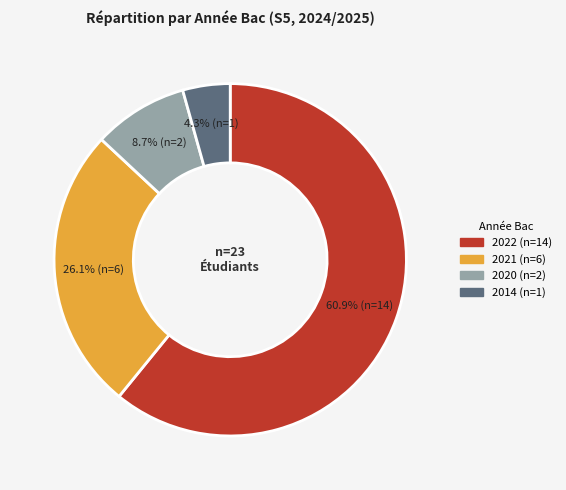

How many slices are in this pie chart?

4